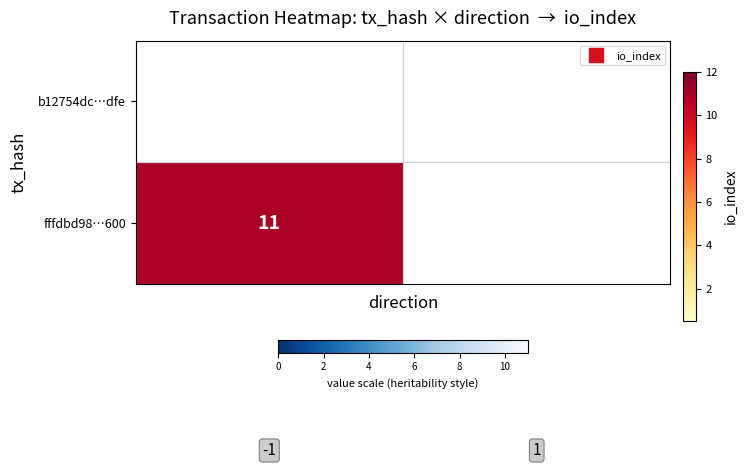

What is the greatest value displayed?

11